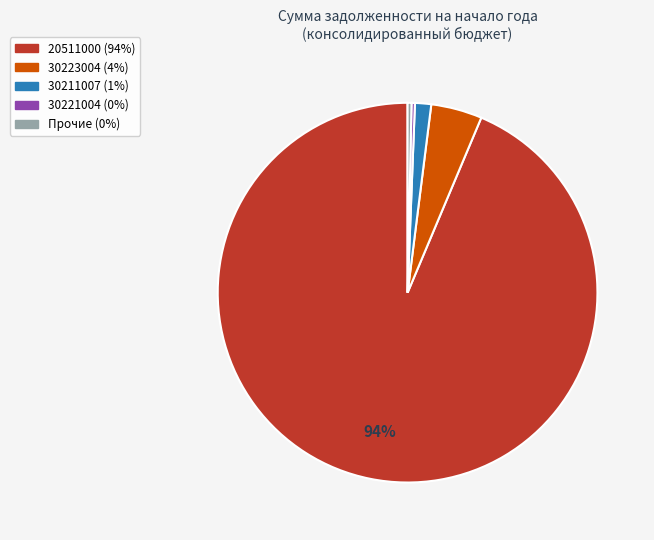

Is there any slice that represents more than half of the pie?

Yes